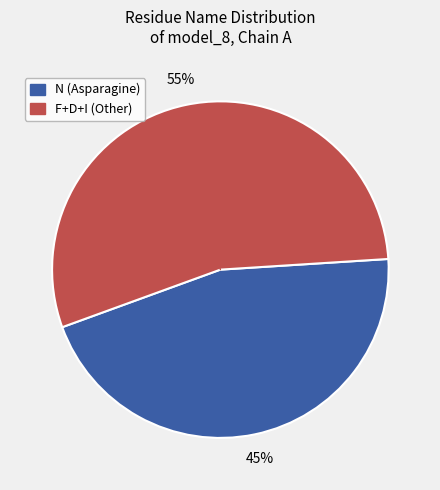

To the nearest percent, what is the average slice percentage?

50%